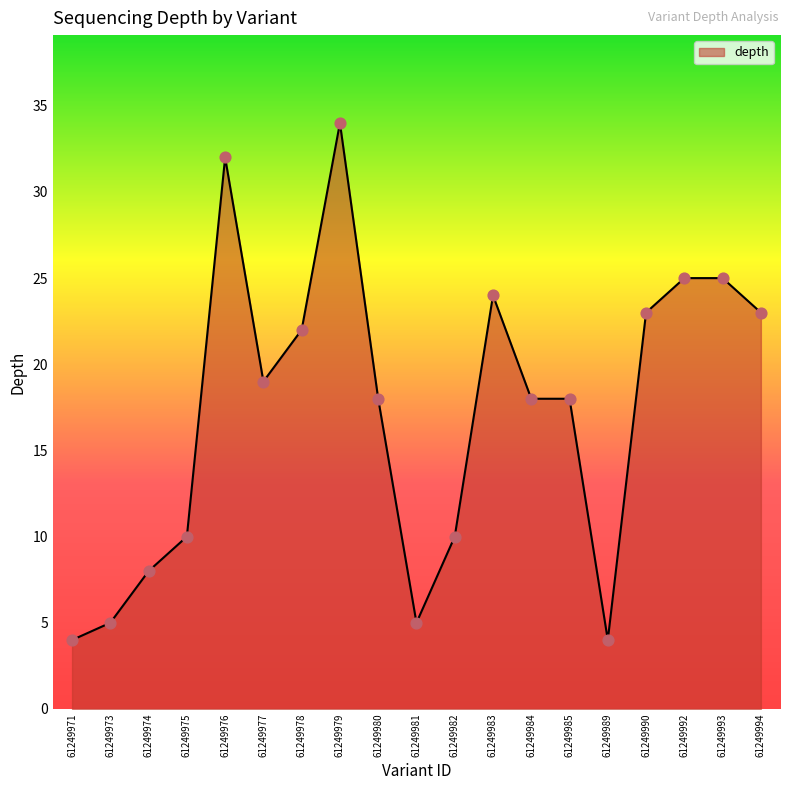

Which has a higher value, 61249984 or 61249981?

61249984